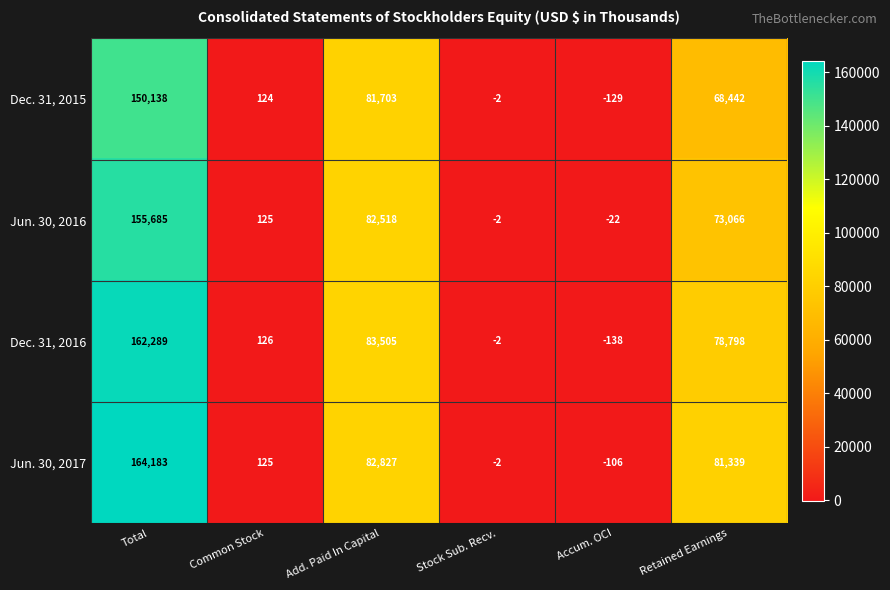

Between Common Stock and Add. Paid In Capital, which series saw the biggest shift?

Dec. 31, 2016